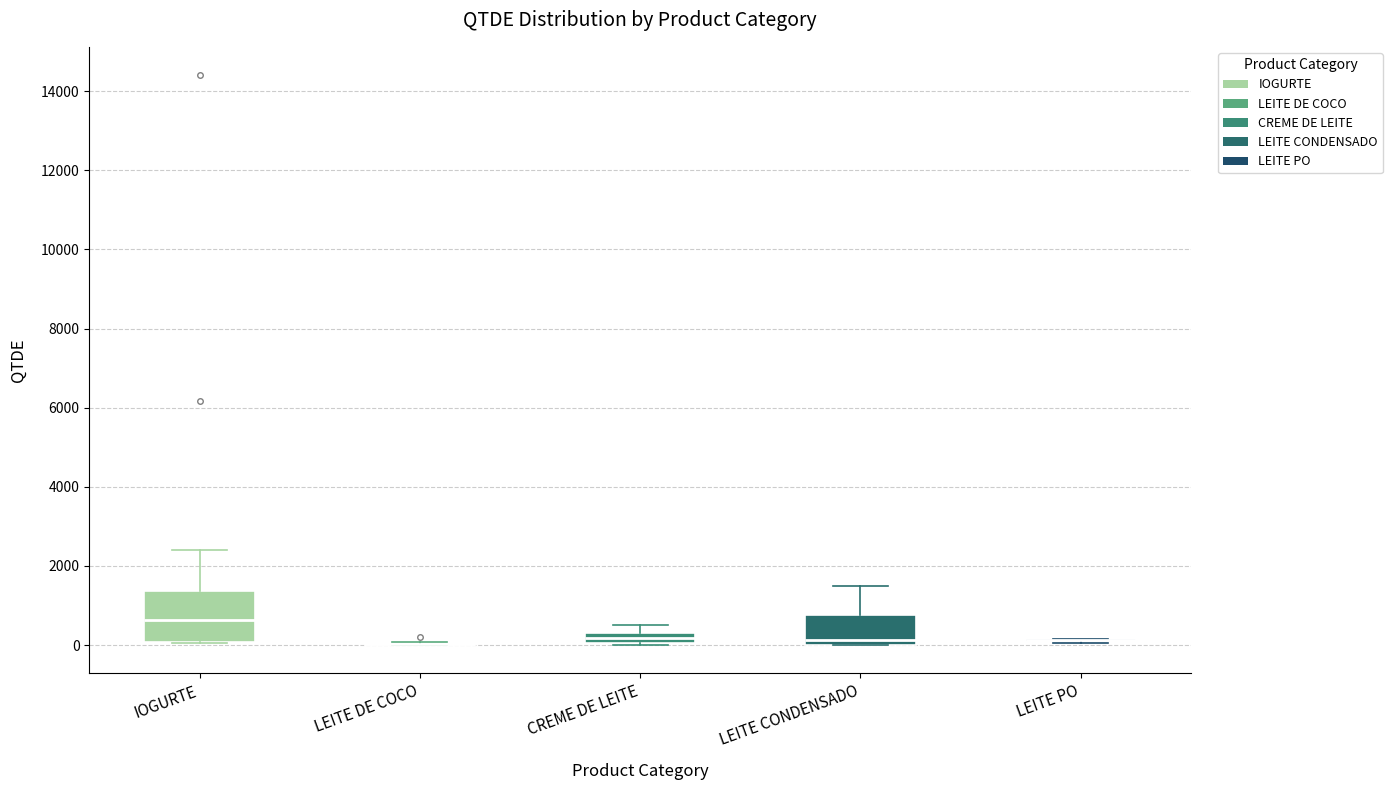

Where is the lower edge of the box for IOGURTE on the y-axis? The values are not printed on the chart, so give them approximately, as read against the axis.

0